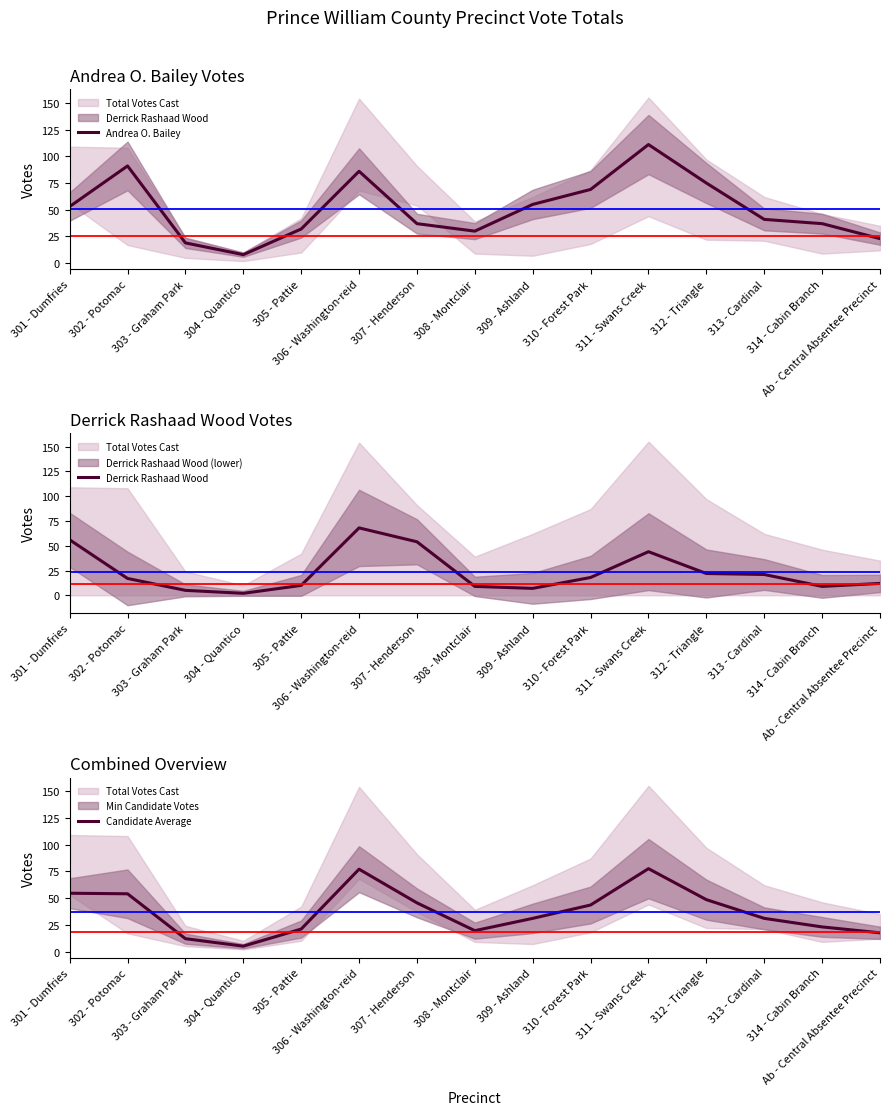

Reading left to right, extract all data points from this chart.

Andrea O. Bailey: 53.0	91.0	19.0	8.0	32.0	86.0	37.0	30.0	55.0	69.0	111.0	75.0	41.0	37.0	23.0
Derrick Rashaad Wood: 56.0	17.0	5.0	2.0	10.0	68.0	54.0	9.0	7.0	18.0	44.0	22.0	21.0	9.0	12.0
Candidate Average: 54.5	54.0	12.0	5.0	21.0	77.0	45.5	19.5	31.0	43.5	77.5	48.5	31.0	23.0	17.5